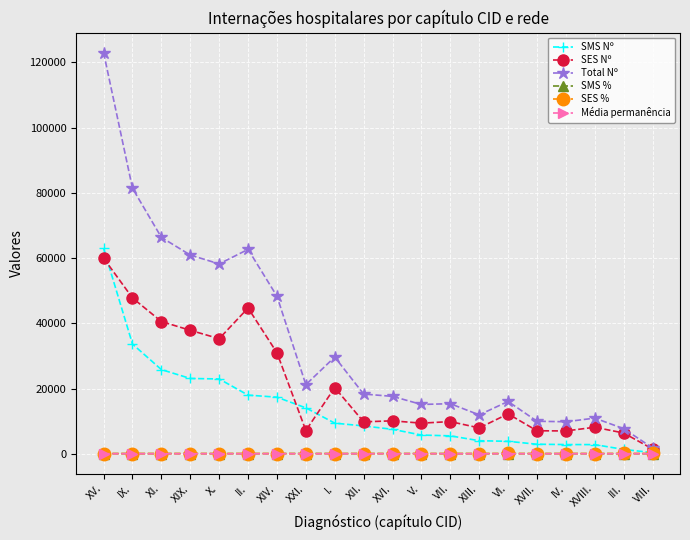

Does the chart display data point markers on the line(s)?

Yes